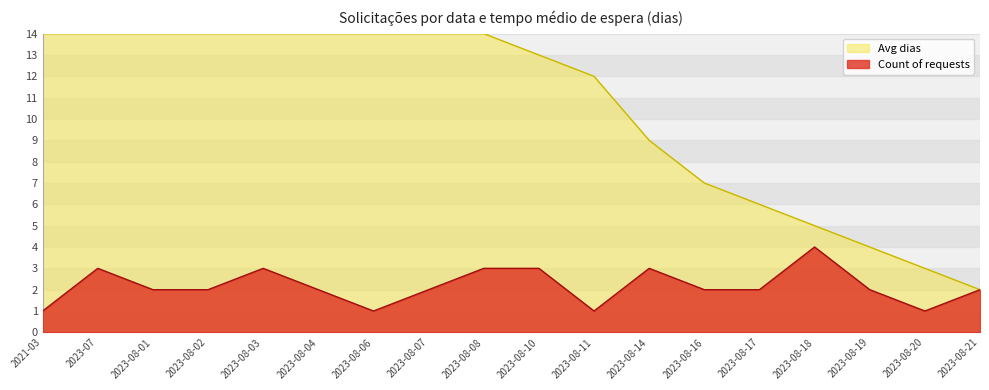

How many values are between 2 and 3?

13